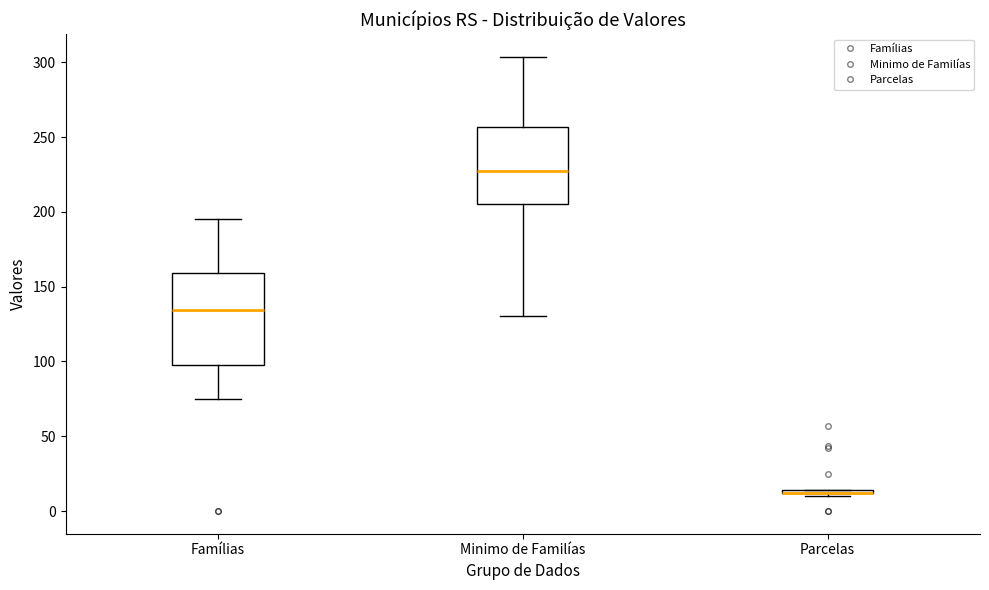

Reading left to right, transcribe this box plot: for each box, give where its median line is, the range the box spans, and where its two whiskers end, as read against the y-axis. The values are not printed on the chart, so give them approximately, as read against the axis.

Famílias: median 135, box 100 to 160, whiskers 75 to 195
Minimo de Familías: median 225, box 205 to 255, whiskers 130 to 305
Parcelas: box collapsed to a line at 10, whiskers 10 to 15